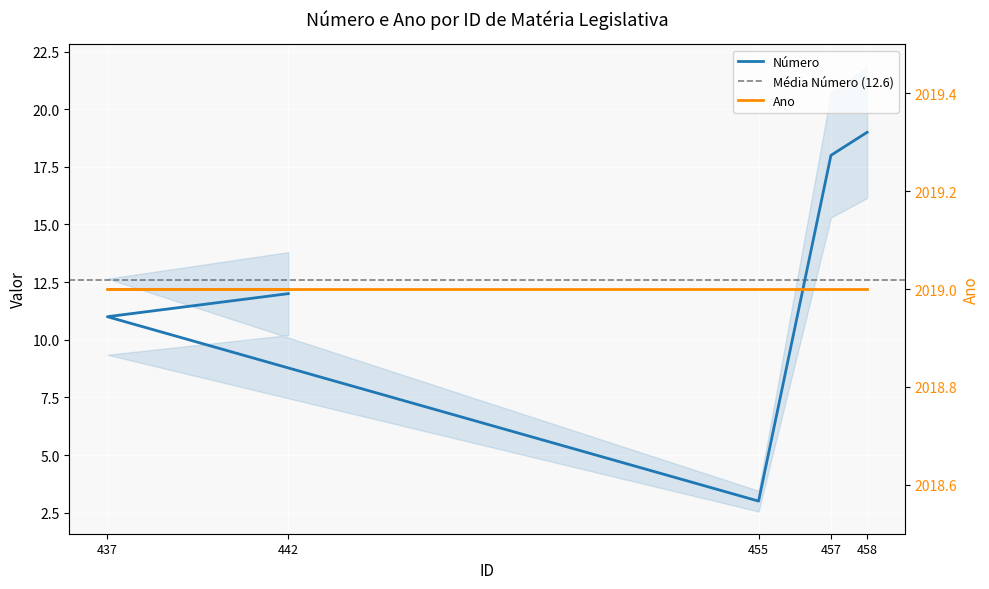

True or false: the data shows 11 at 437.

True